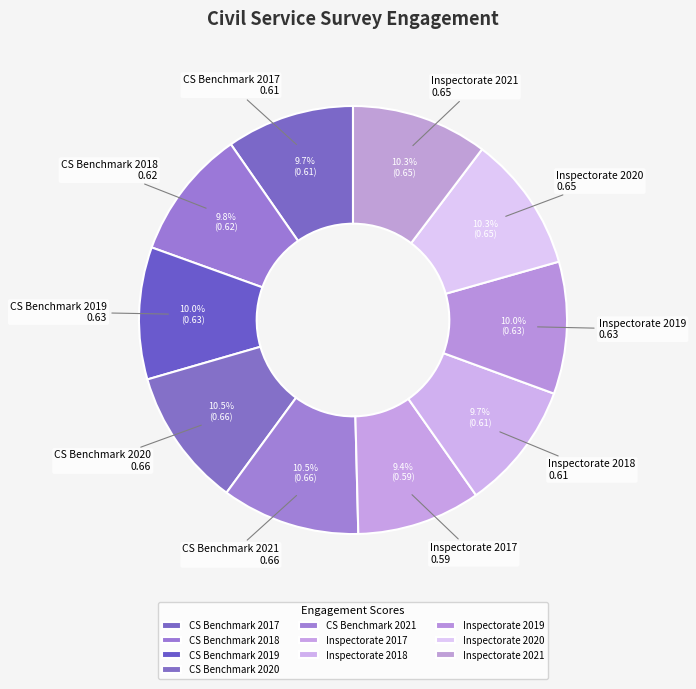

Does Inspectorate 2020 account for over 50% of the chart?

No